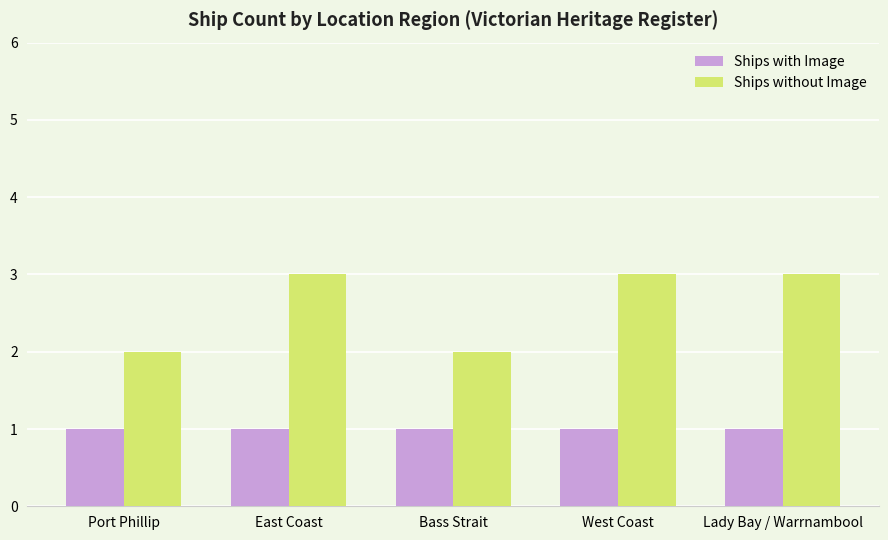

Does the chart contain stacked bars?

No